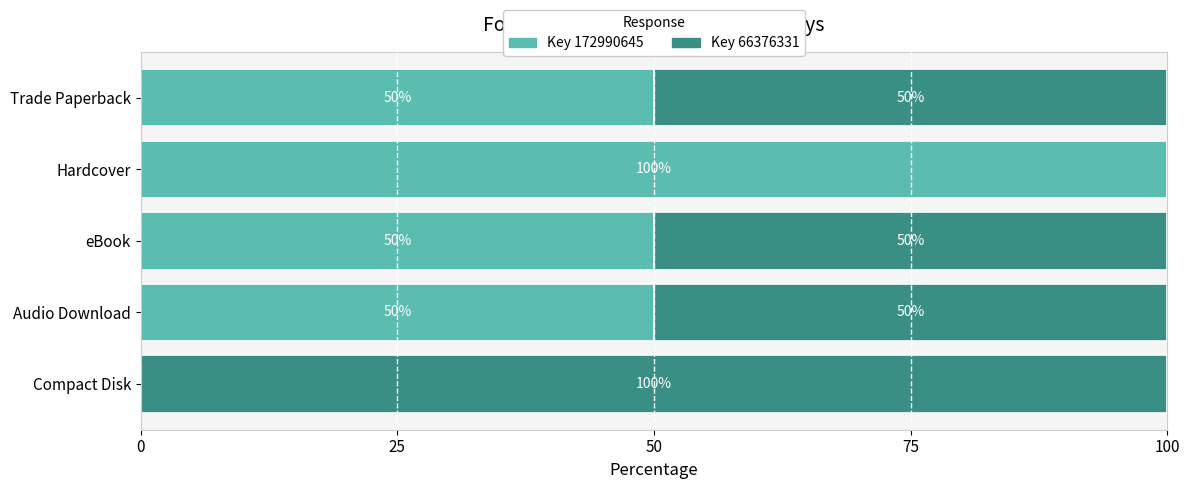

Which category has the highest value in the Key 172990645 series?

Hardcover